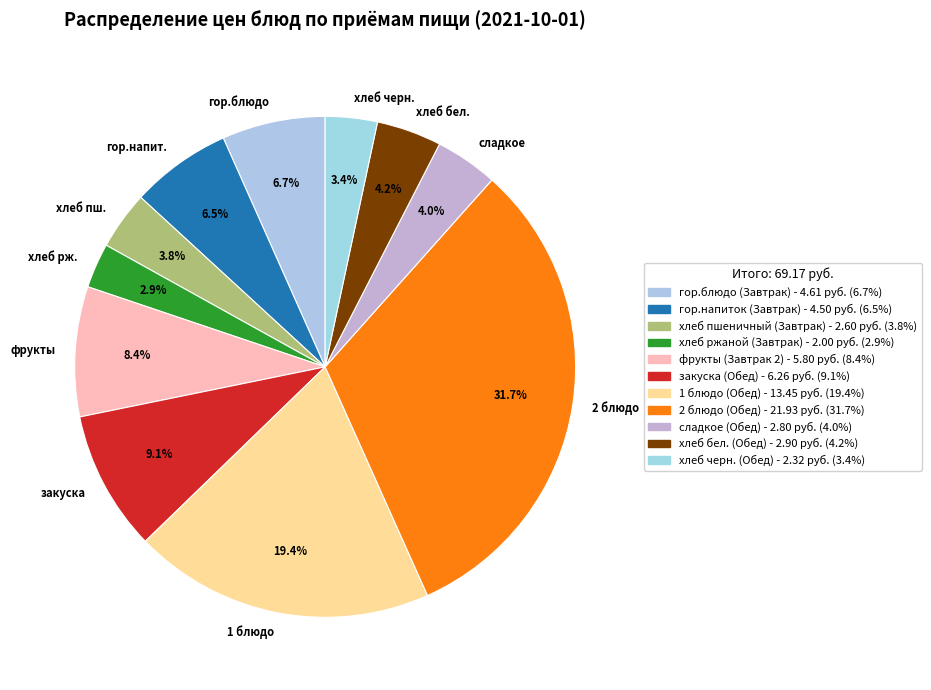

What is the largest slice in the pie chart?

2 блюдо